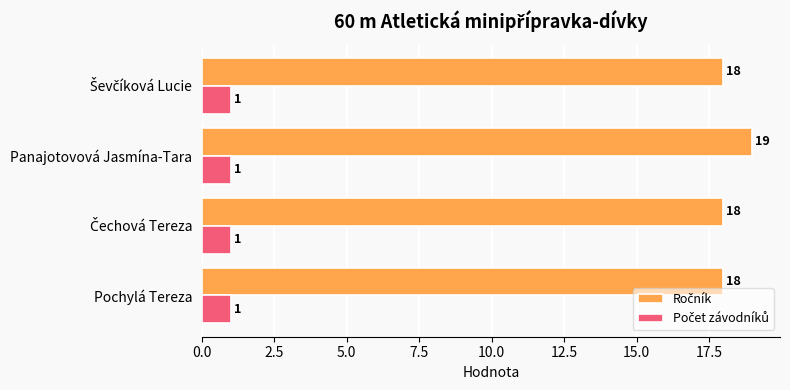

What is the greatest value displayed?

19